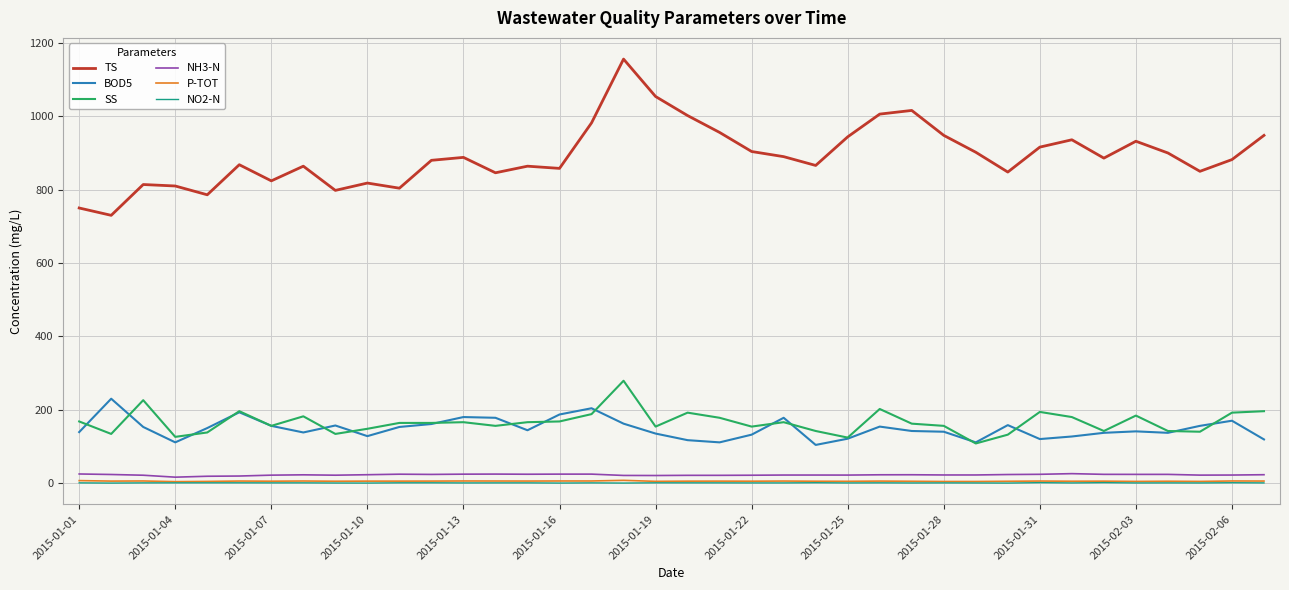

True or false: TS and SS intersect in this chart.

False